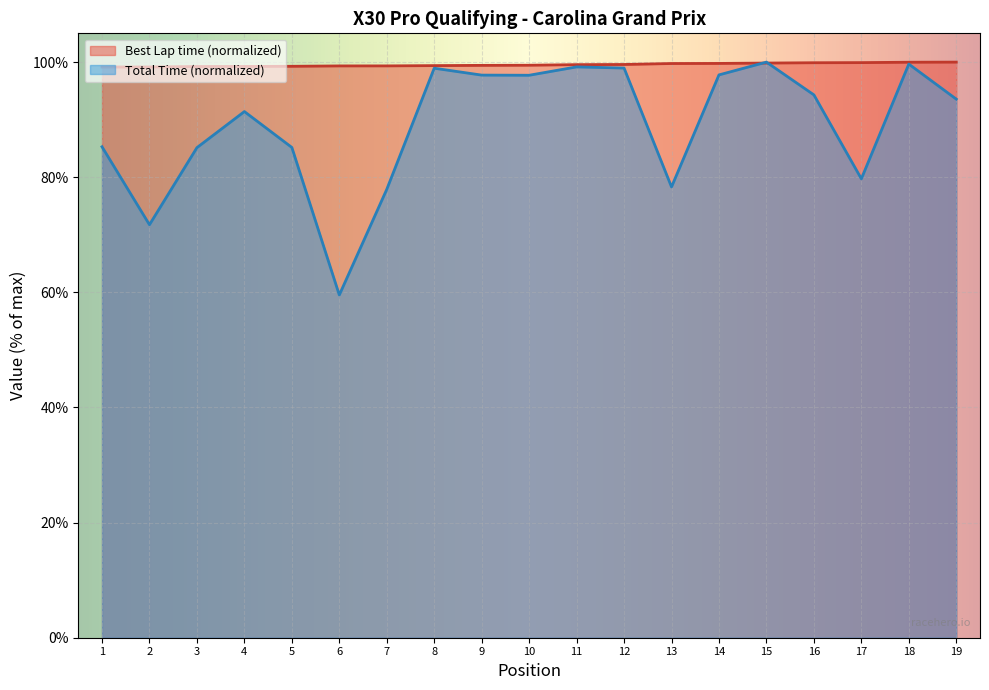

Reading left to right, what are all the values shown in this chart?

Best Lap time: 99.1	99.2	99.2	99.2	99.3	99.3	99.3	99.4	99.4	99.5	99.6	99.6	99.8	99.8	99.8	99.9	99.9	100.0	100.0
Total Time: 85.3	71.7	85.1	91.4	85.2	59.5	77.9	98.9	97.7	97.7	99.2	99.0	78.3	97.8	100.0	94.3	79.7	99.7	93.6